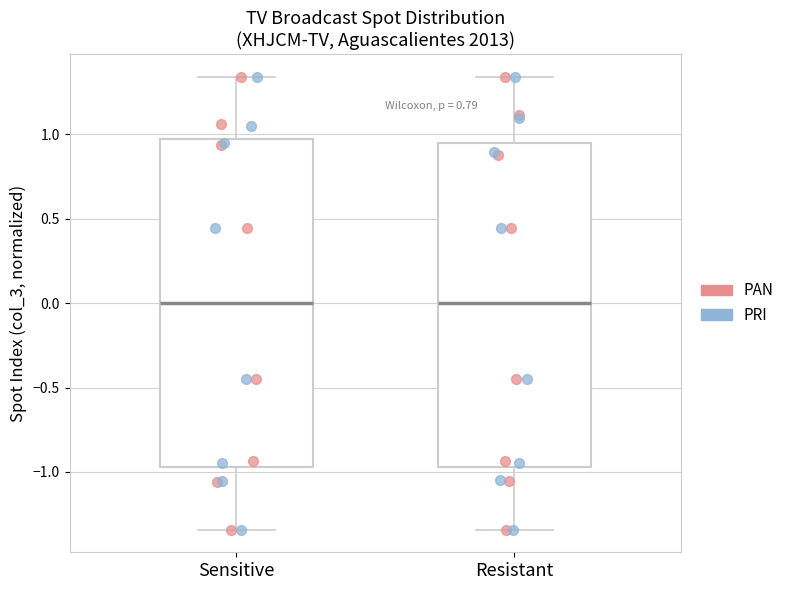

Reading left to right, transcribe this box plot: for each box, give where its median line is, the range the box spans, and where its two whiskers end, as read against the y-axis. The values are not printed on the chart, so give them approximately, as read against the axis.

Sensitive: median 0.00, box -0.95 to 0.95, whiskers -1.35 to 1.35
Resistant: median 0.00, box -0.95 to 0.95, whiskers -1.35 to 1.35